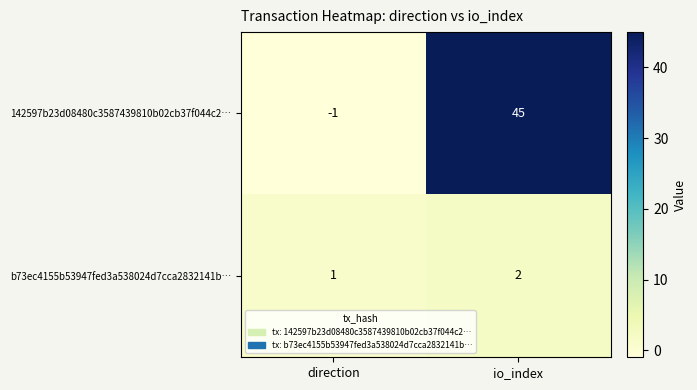

Read the 142597b23d08480c3587439810b02cb37f044c2… value at io_index, to the nearest 5.

45